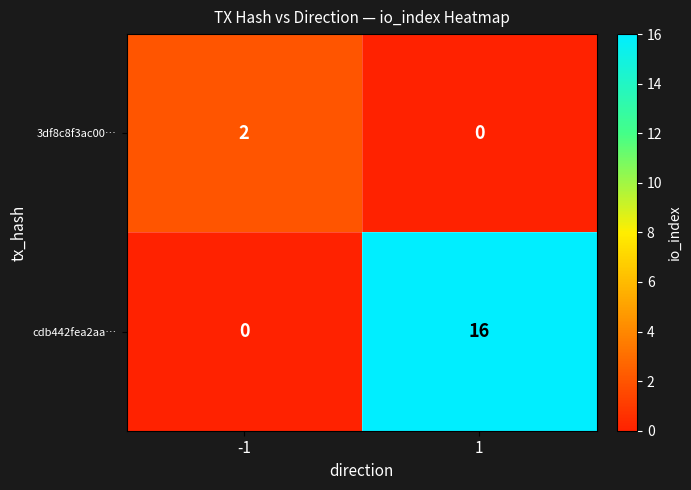

The cdb442fea2aa… series shows 3 at 1. True or false?

False